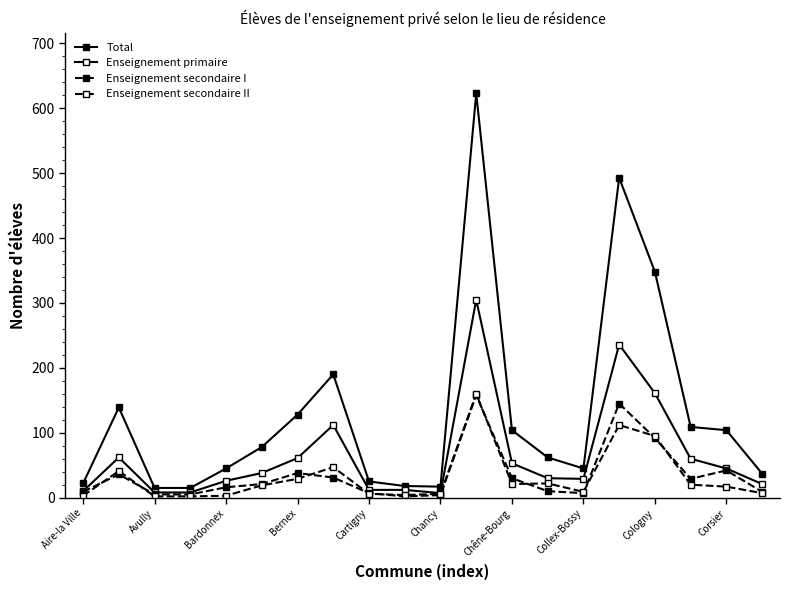

True or false: Total and Enseignement secondaire II intersect in this chart.

False